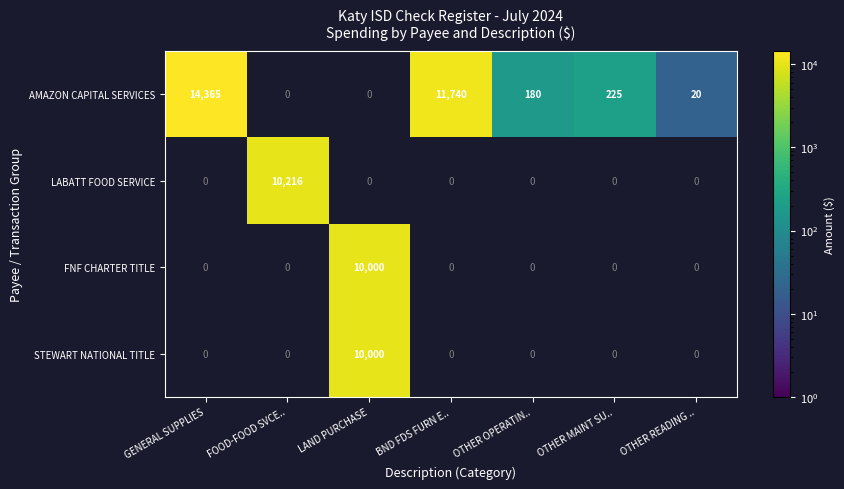

Is it true that AMAZON CAPITAL SERVICES equals 180 at OTHER OPERATIN..?

True